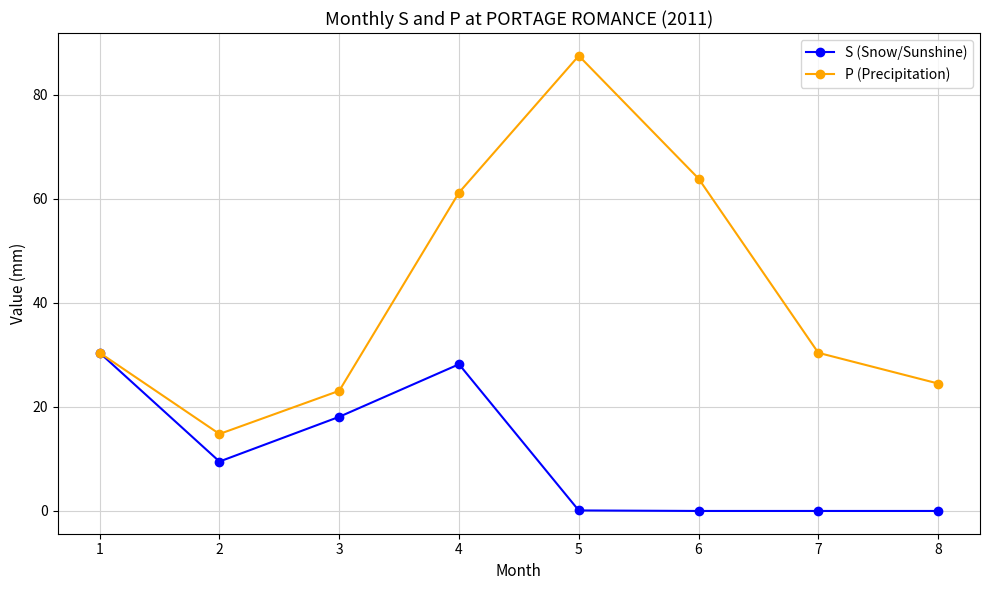

Is this an area chart (filled region under the line)?

No